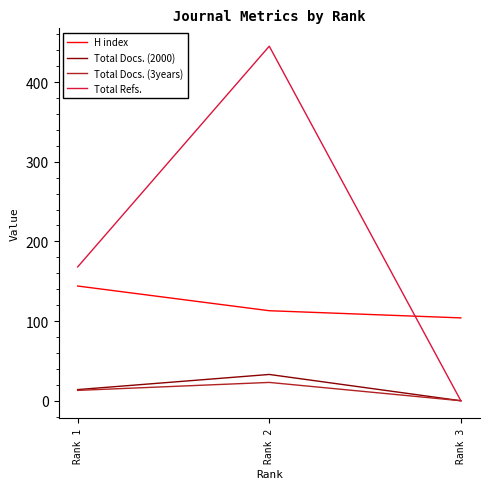

The Total Docs. (3years) series shows 13 at Rank 1. True or false?

True